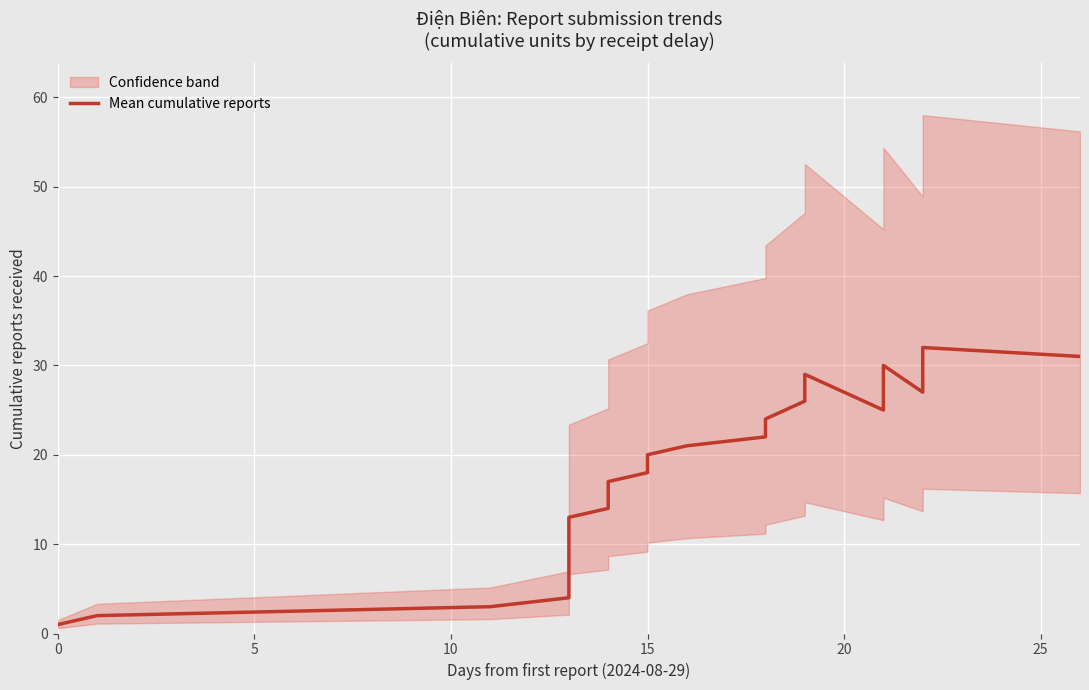

What is the value of the 1st point from the left?

1